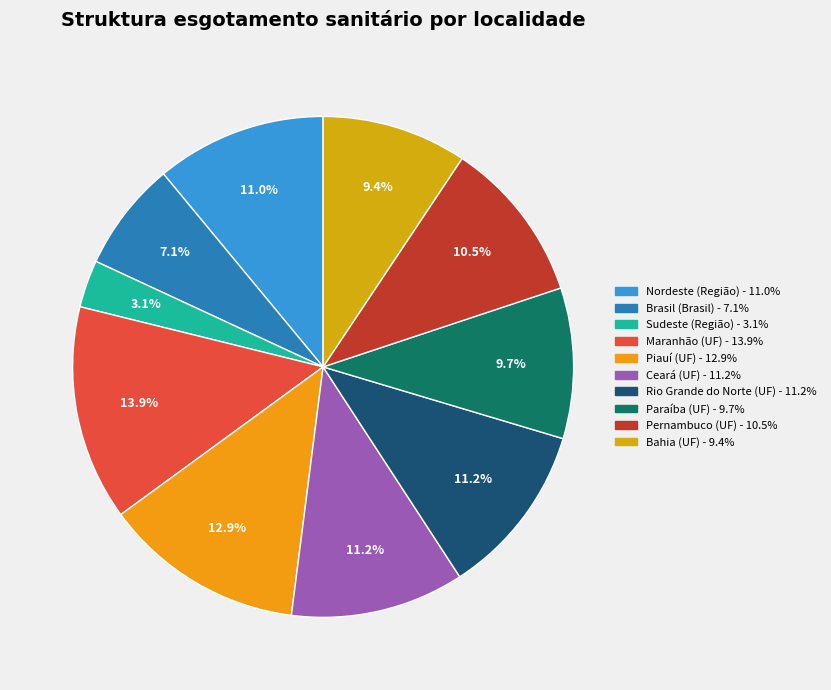

The Rio Grande do Norte (UF) slice represents 16% of the pie. True or false?

False